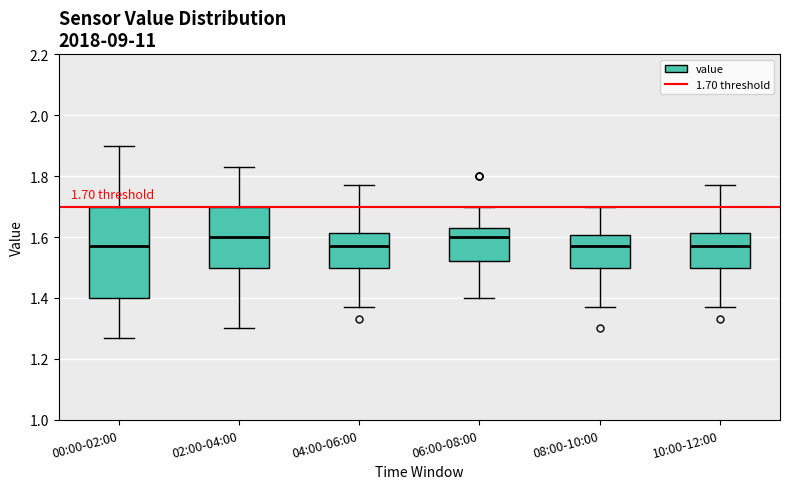

Which box is the tallest, from its lower edge to its upper edge?

00:00-02:00